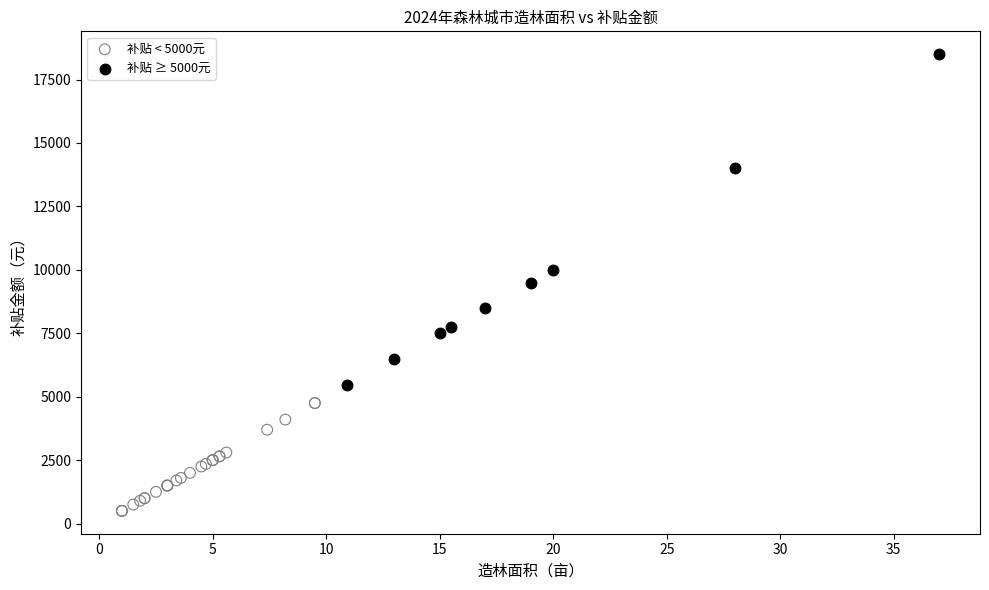

Which series has the widest spread of Y values?

补贴 ≥ 5000元